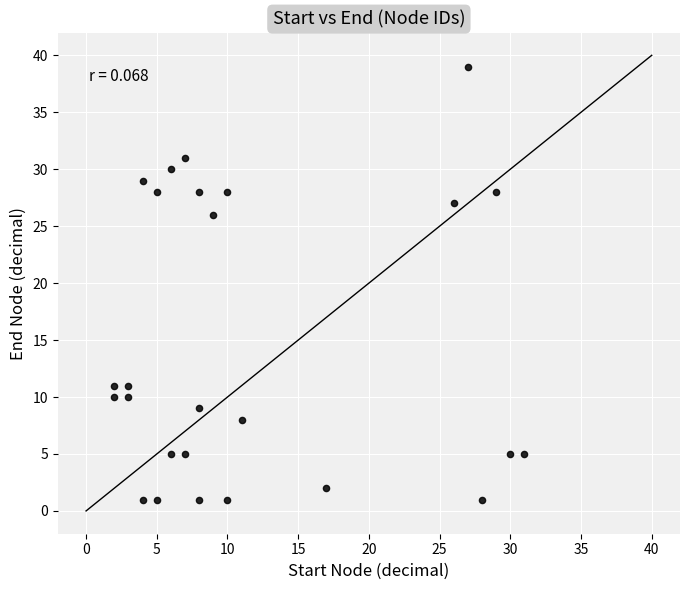

What Y value in the scatter plot is closest to 20?

26